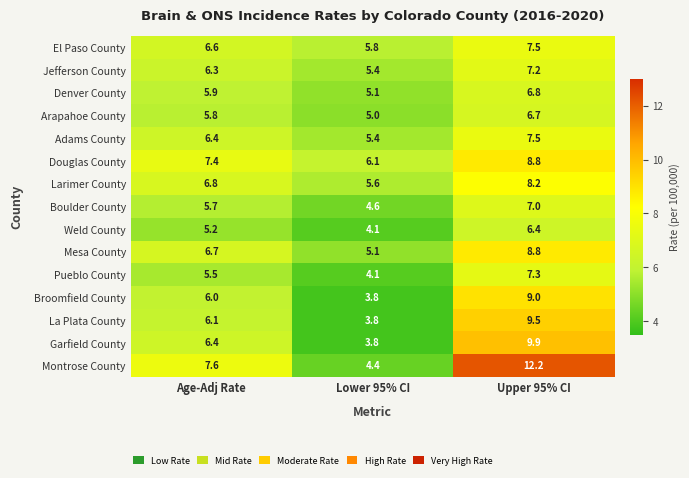

List the labels in order of La Plata County value, smallest first.

Lower 95% CI, Age-Adj Rate, Upper 95% CI